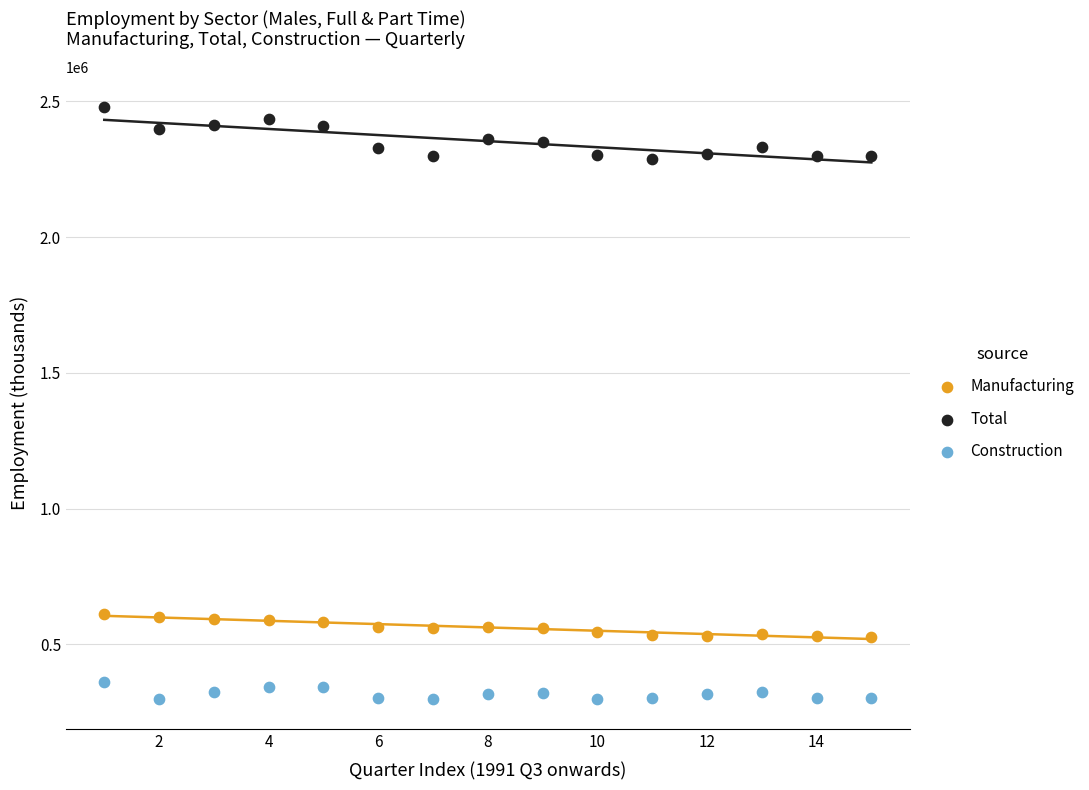

Across all data points, what is the range of Y values (max minus min)?

2181466.3